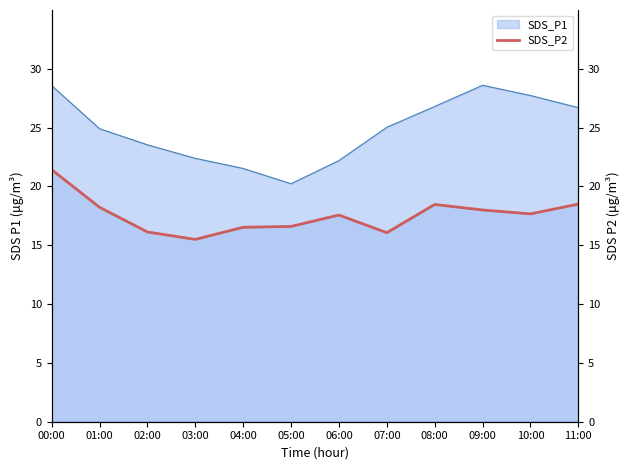

The value of SDS_P1 at 10:00 is 19.1. True or false?

False